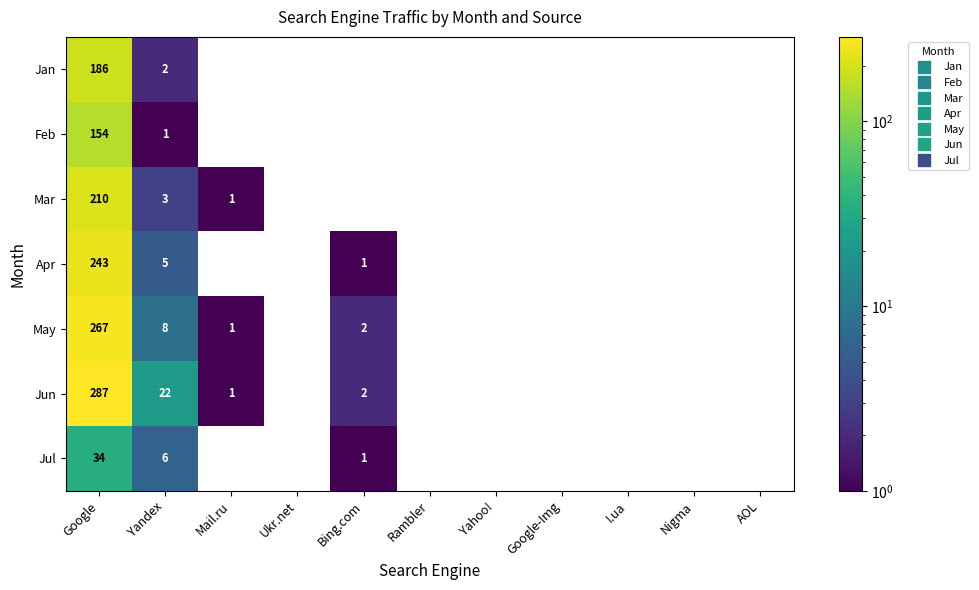

What is the average value of the May series?

25